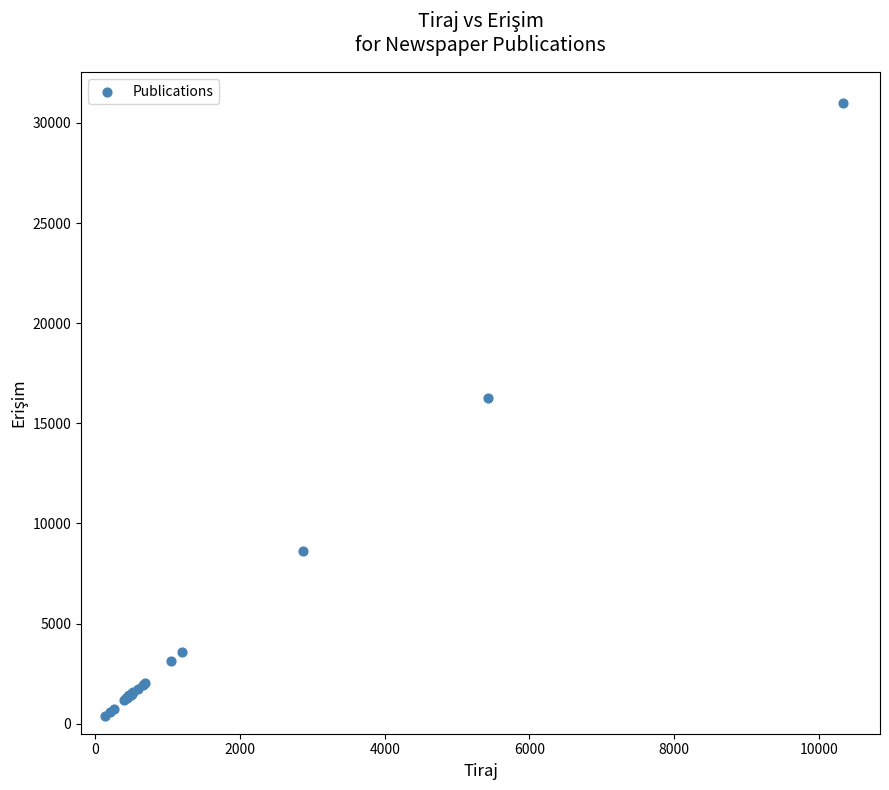

What Y value in the scatter plot is closest to 15706?

16272